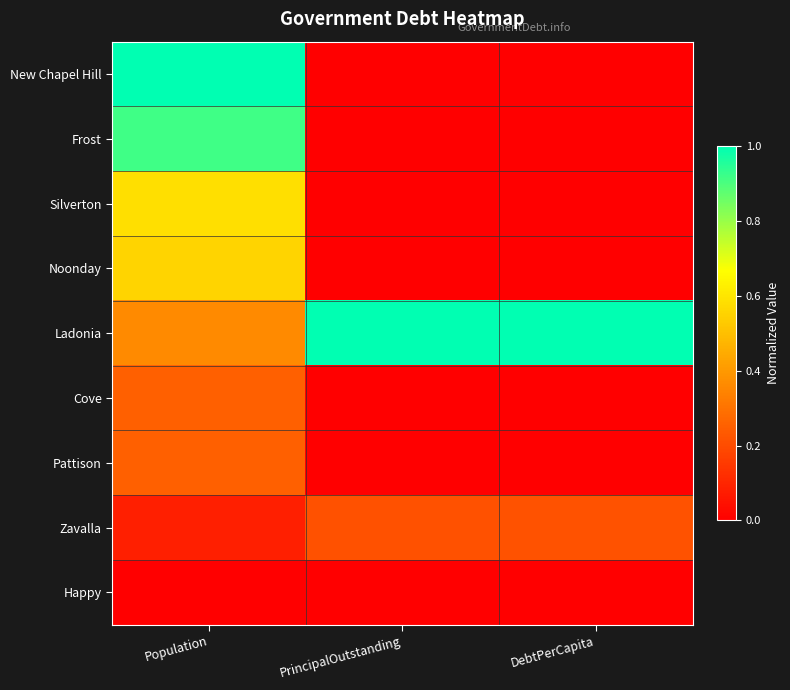

At which category is the sum across all series the highest?

Population